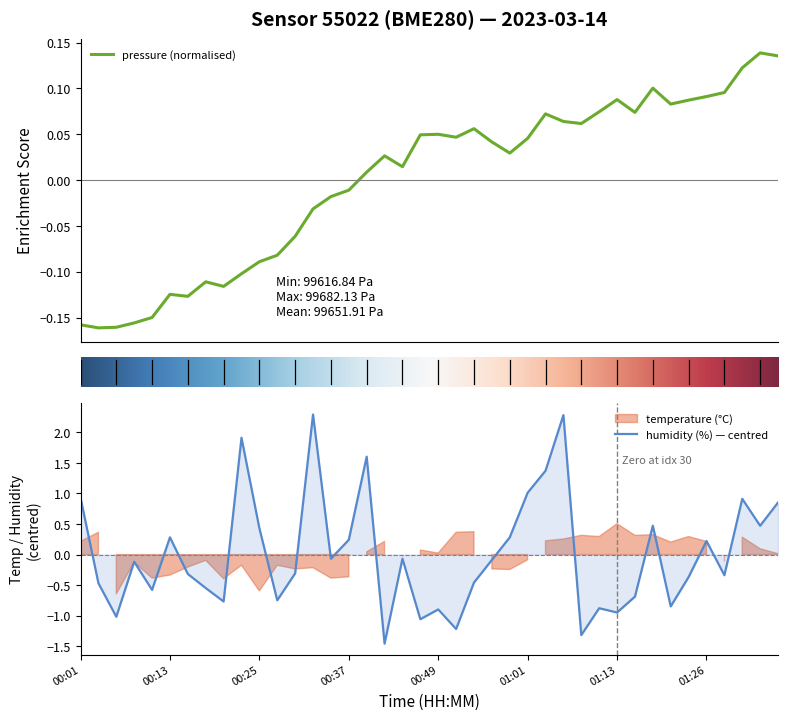

What is the highest value of the humidity (%) — centred series?

2.3